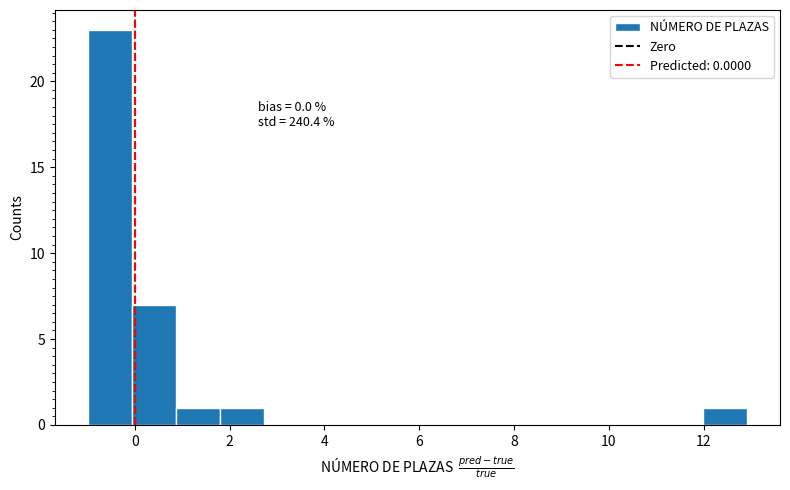

Which range on the x-axis has the tallest bar?

-1.0 to 0.0